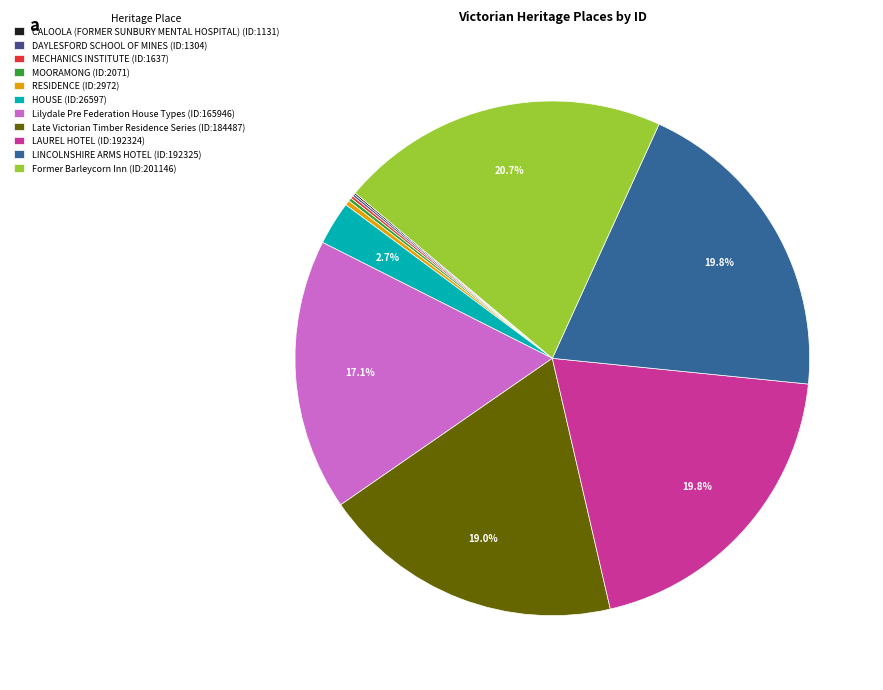

To the nearest percent, what is the difference between the CALOOLA (FORMER SUNBURY MENTAL HOSPITAL) and Lilydale Pre Federation House Types slice percentages?

17%